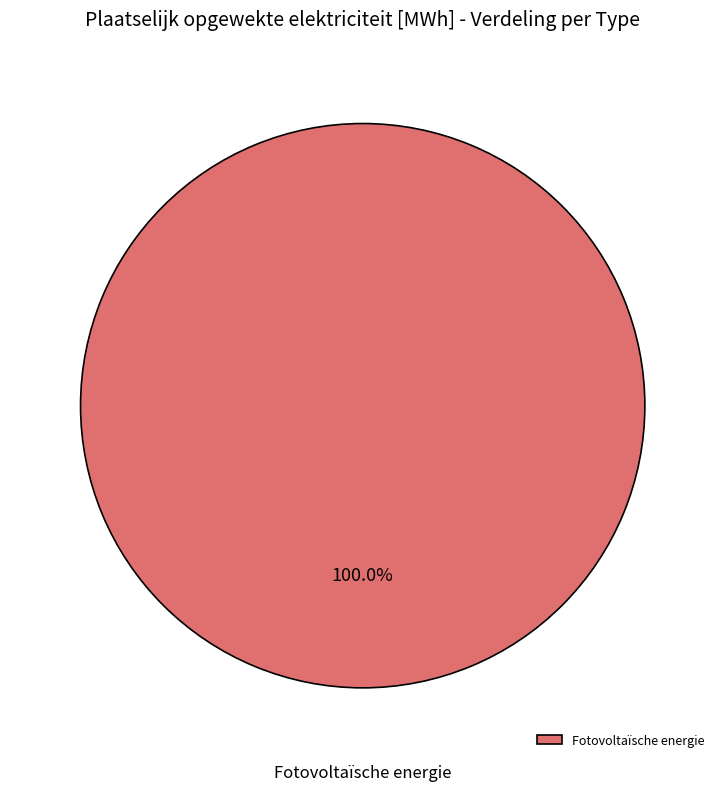

Which slice represents more than half of the pie?

Fotovoltaïsche energie